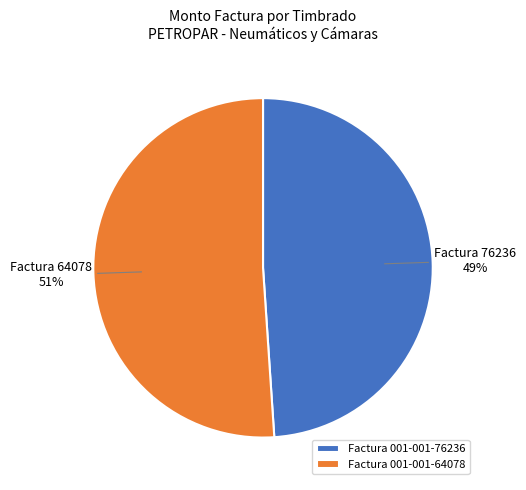

Which has a higher value, Factura 001-001-76236 or Factura 001-001-64078?

Factura 001-001-64078